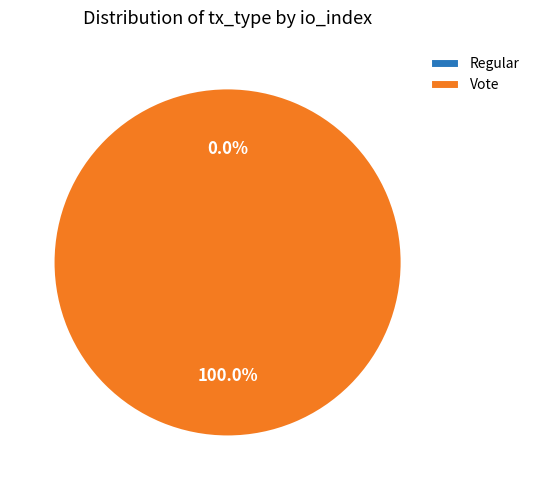

Which slice is the largest?

Vote